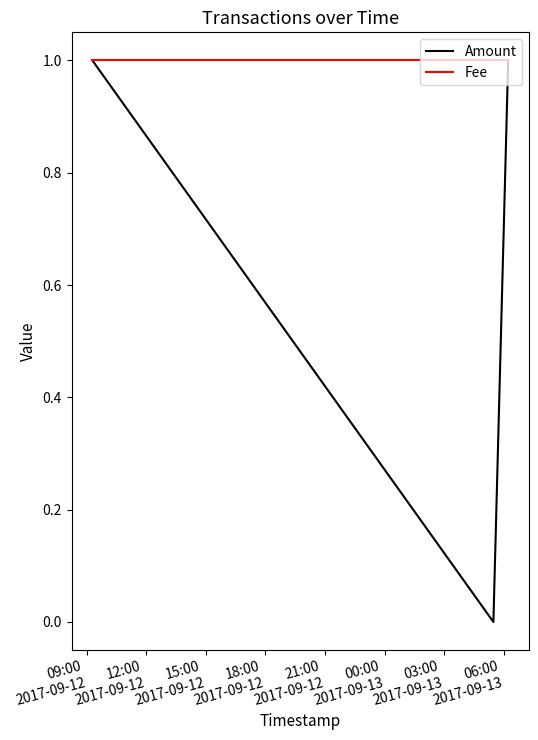

Which series has the widest spread of values?

Amount